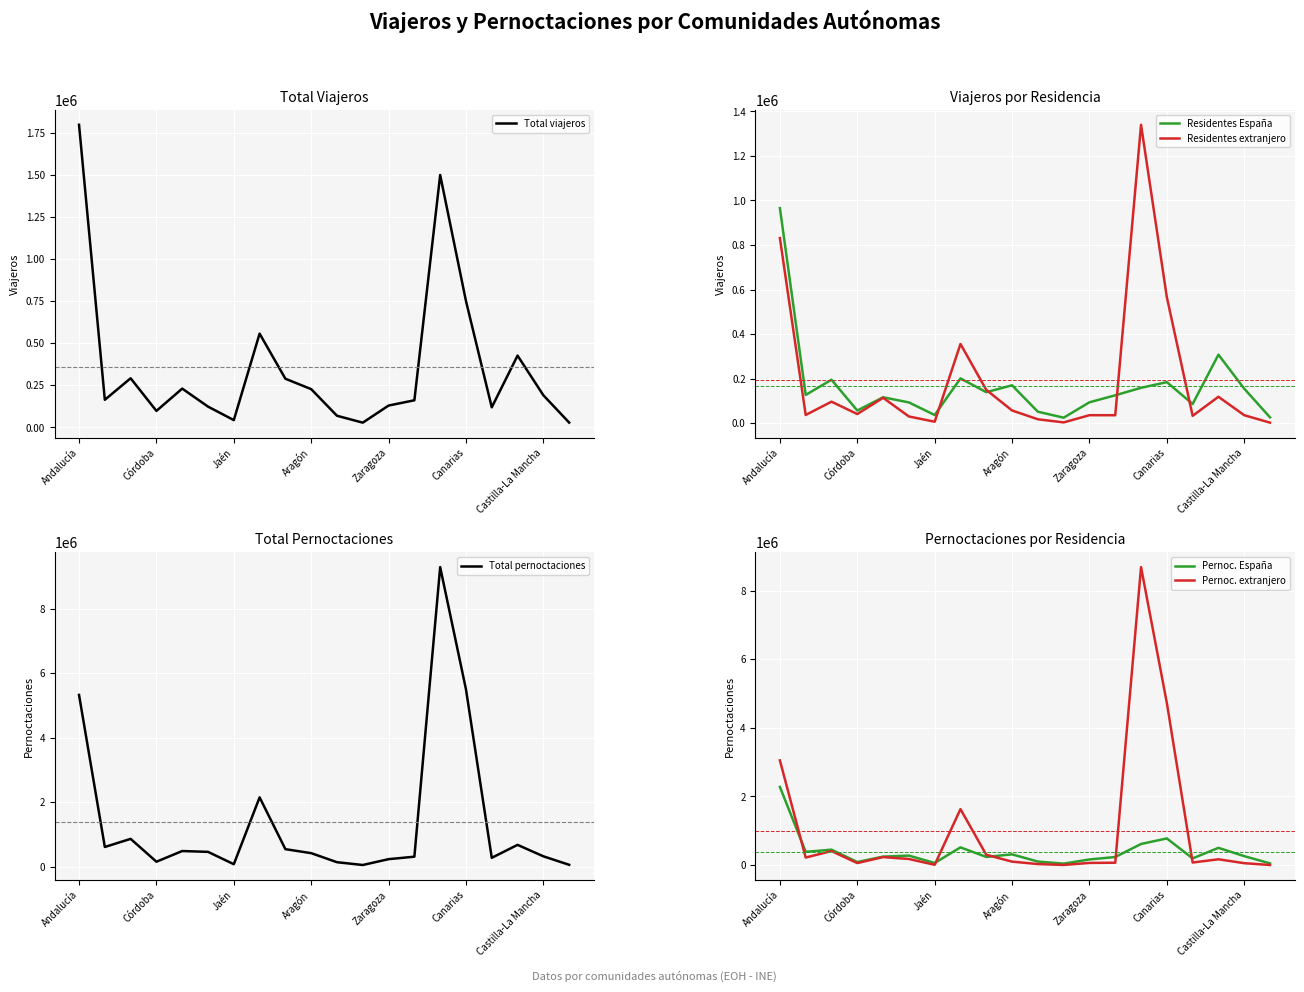

What is the approximate value of Residentes extranjero at Aragón?

57076